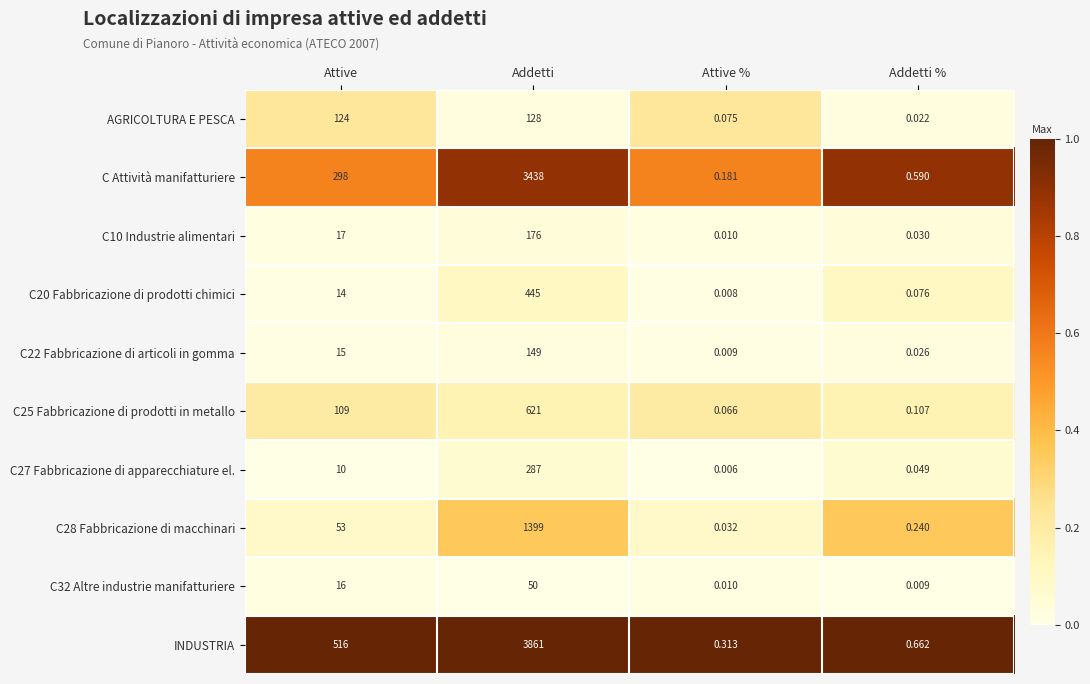

At which category does the chart reach its peak across all series?

Addetti